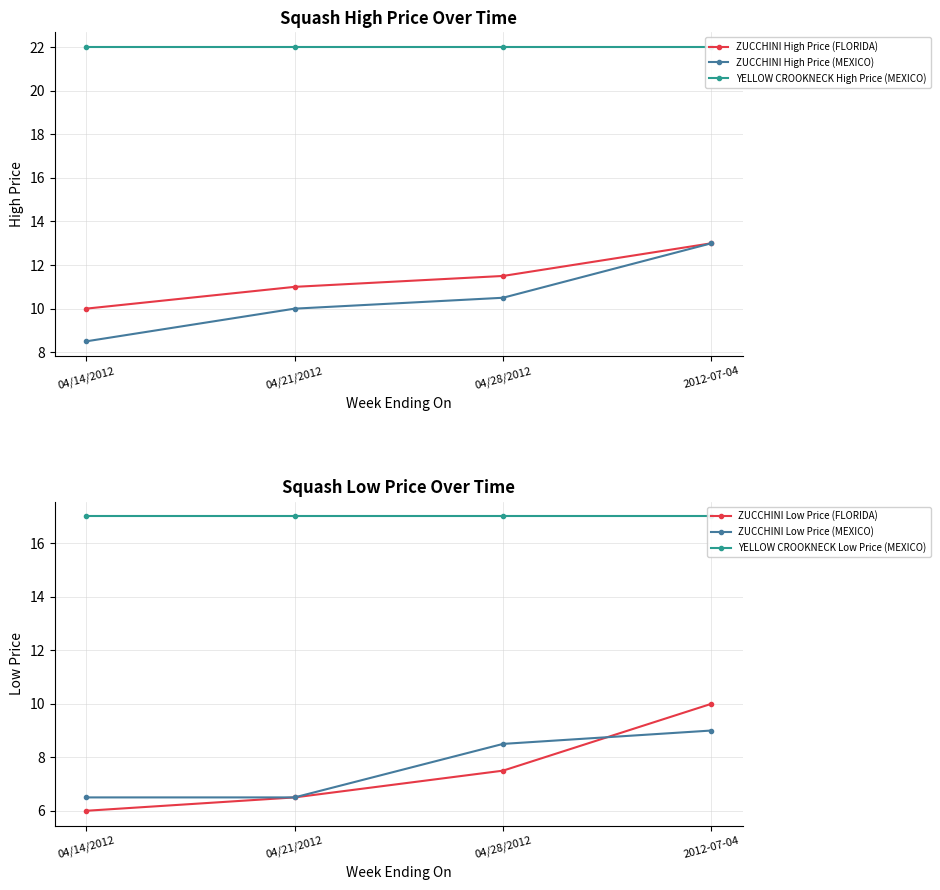

How many lines are shown in the chart?

6